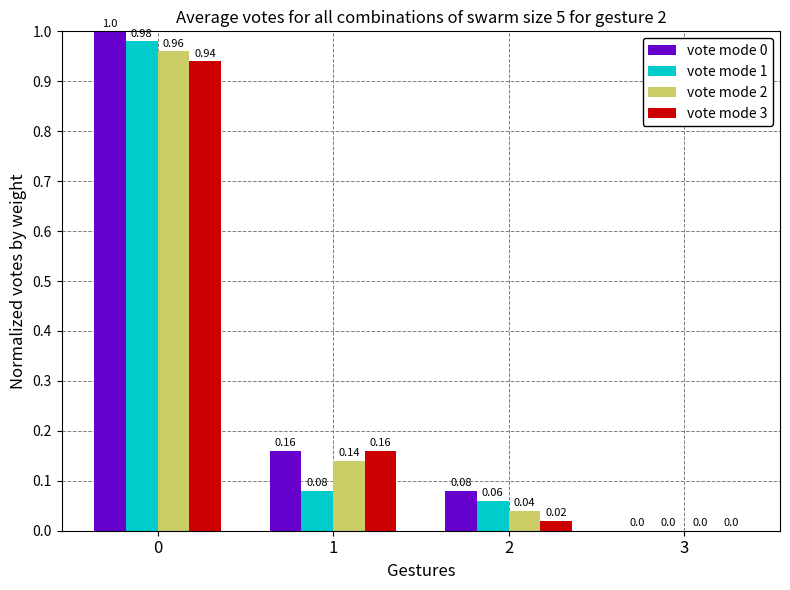

What is the sum of all vote mode 1 values?

1.1